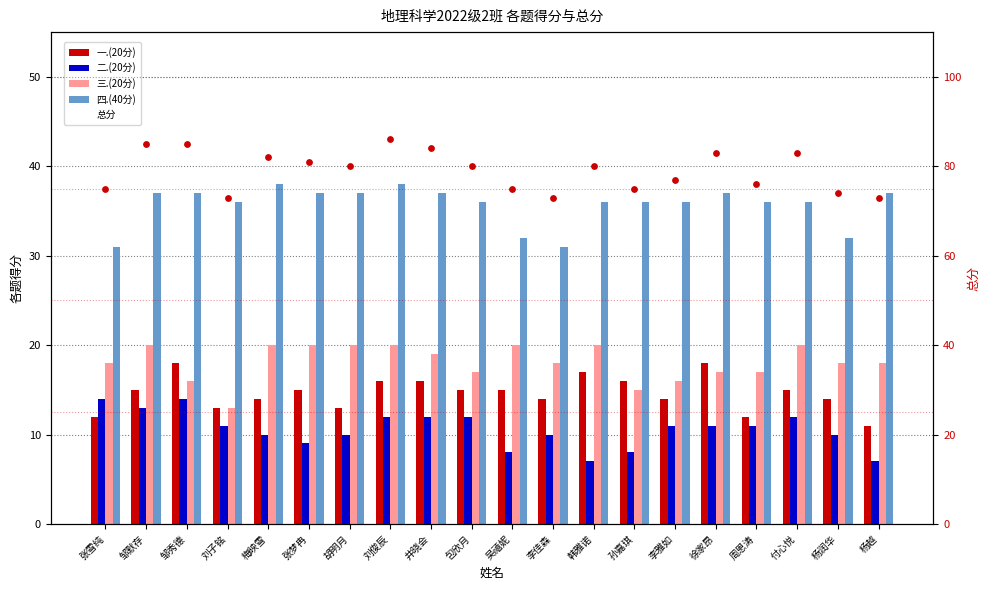

At how many categories does at least one series exceed 74?

16